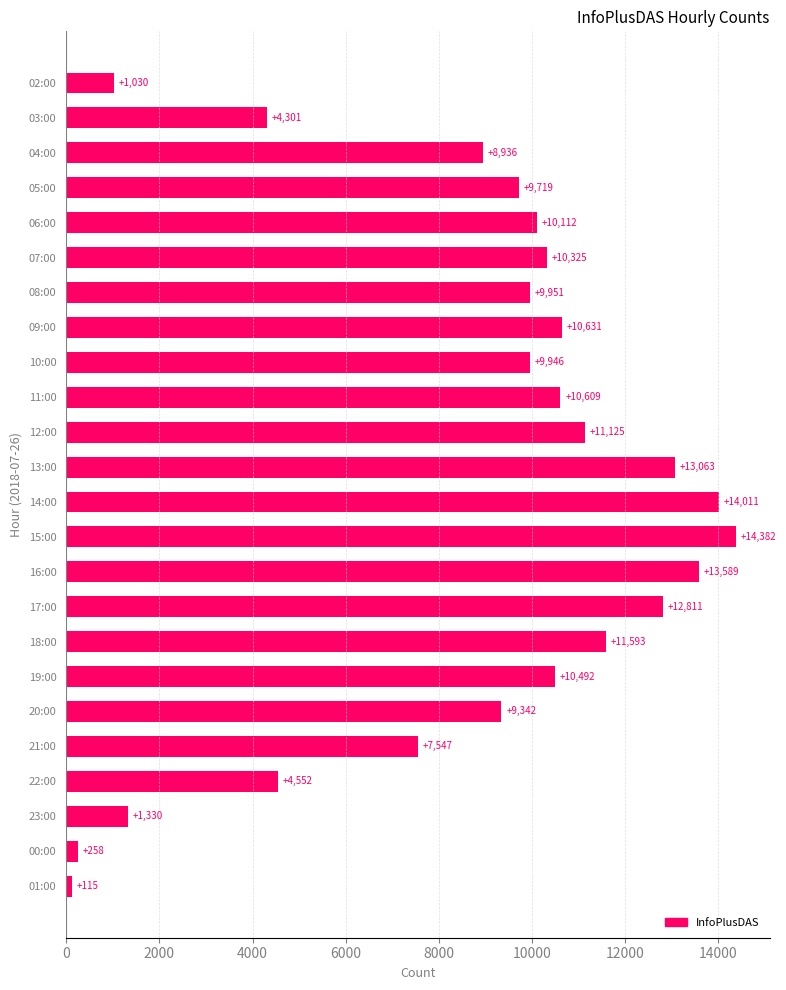

What is the label of the 20th bar from the bottom?

06:00